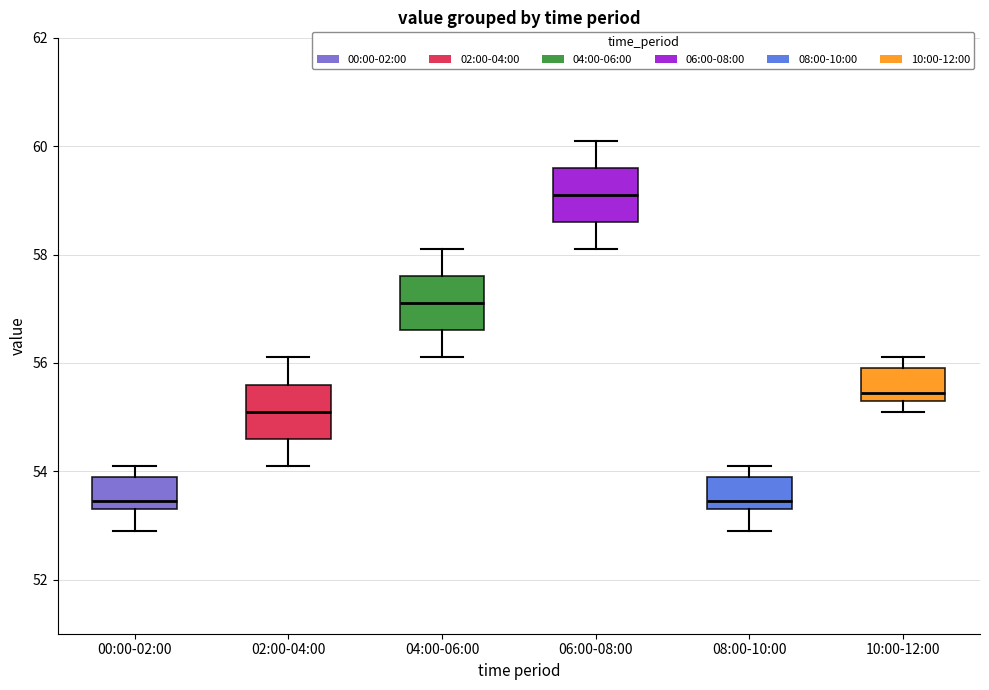

Reading left to right, read every box against the y-axis: the position of its median line, the range the box covers, and the ends of its whiskers. The values are not printed on the chart, so give them approximately, as read against the axis.

00:00-02:00: median 53.4 (just above the box's lower edge), box 53.4 to 54.0, whiskers 53.0 to 54.2
02:00-04:00: median 55.2, box 54.6 to 55.6, whiskers 54.2 to 56.2
04:00-06:00: median 57.2, box 56.6 to 57.6, whiskers 56.2 to 58.2
06:00-08:00: median 59.2, box 58.6 to 59.6, whiskers 58.2 to 60.2
08:00-10:00: median 53.4 (just above the box's lower edge), box 53.4 to 54.0, whiskers 53.0 to 54.2
10:00-12:00: median 55.4 (just above the box's lower edge), box 55.4 to 56.0, whiskers 55.2 to 56.2